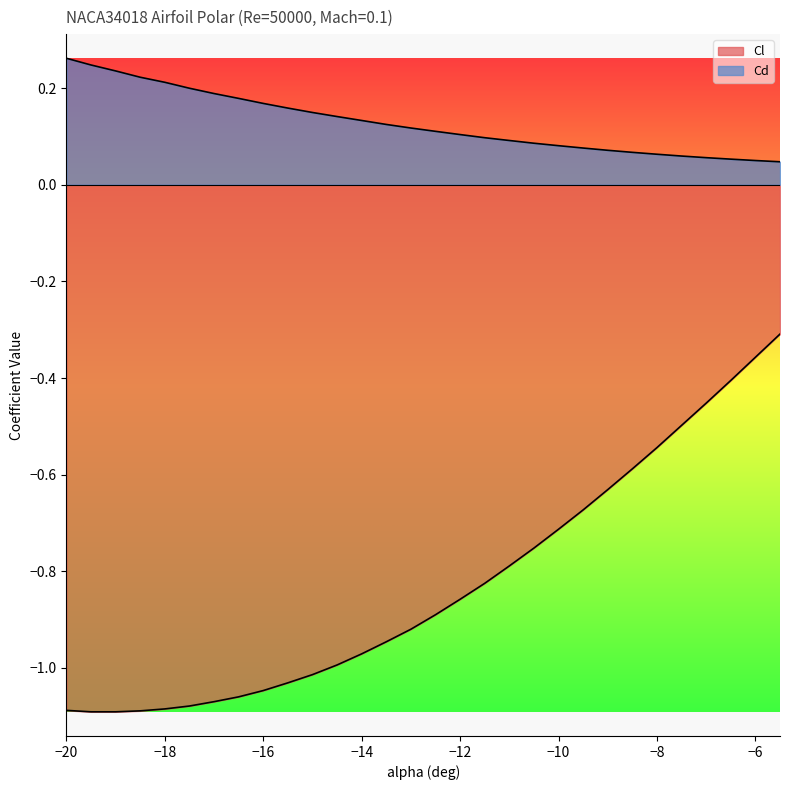

Reading left to right, what are all the values shown in this chart?

Cl: -20=-1.1	-19.5=-1.1	-19=-1.1	-18.5=-1.1	-18=-1.1	-17.5=-1.1	-17=-1.1	-16.5=-1.1	-16=-1.0	-15.5=-1.0	-15=-1.0	-14.5=-1.0	-14=-1.0	-13.5=-0.9	-13=-0.9	-12.5=-0.9	-12=-0.9	-11.5=-0.8	-11=-0.8	-10.5=-0.8	-10=-0.7	-9.5=-0.7	-9=-0.6	-8.5=-0.6	-8=-0.5	-7.5=-0.5	-7=-0.5	-6.5=-0.4	-6=-0.4	-5.5=-0.3
Cd: -20=0.3	-19.5=0.2	-19=0.2	-18.5=0.2	-18=0.2	-17.5=0.2	-17=0.2	-16.5=0.2	-16=0.2	-15.5=0.2	-15=0.1	-14.5=0.1	-14=0.1	-13.5=0.1	-13=0.1	-12.5=0.1	-12=0.1	-11.5=0.1	-11=0.1	-10.5=0.1	-10=0.1	-9.5=0.1	-9=0.1	-8.5=0.1	-8=0.1	-7.5=0.1	-7=0.1	-6.5=0.1	-6=0.1	-5.5=0.0